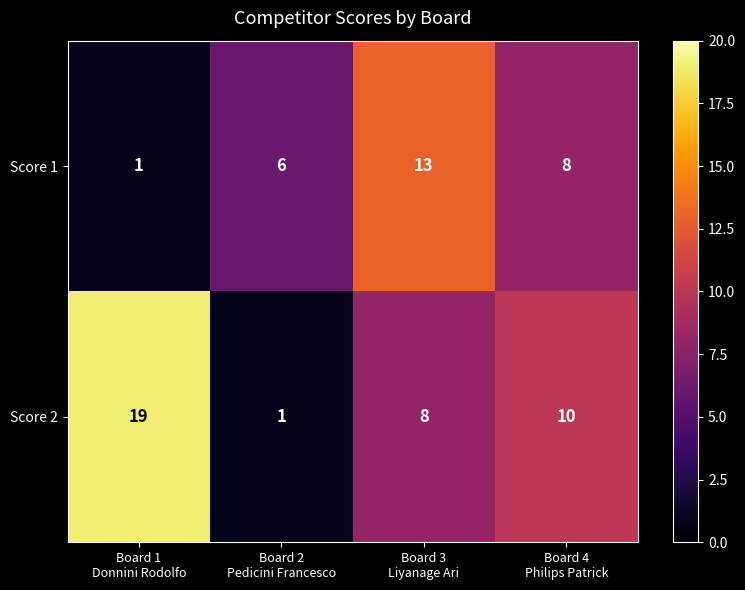

What is the difference between the highest and lowest values at Board 1
Donnini Rodolfo?

18